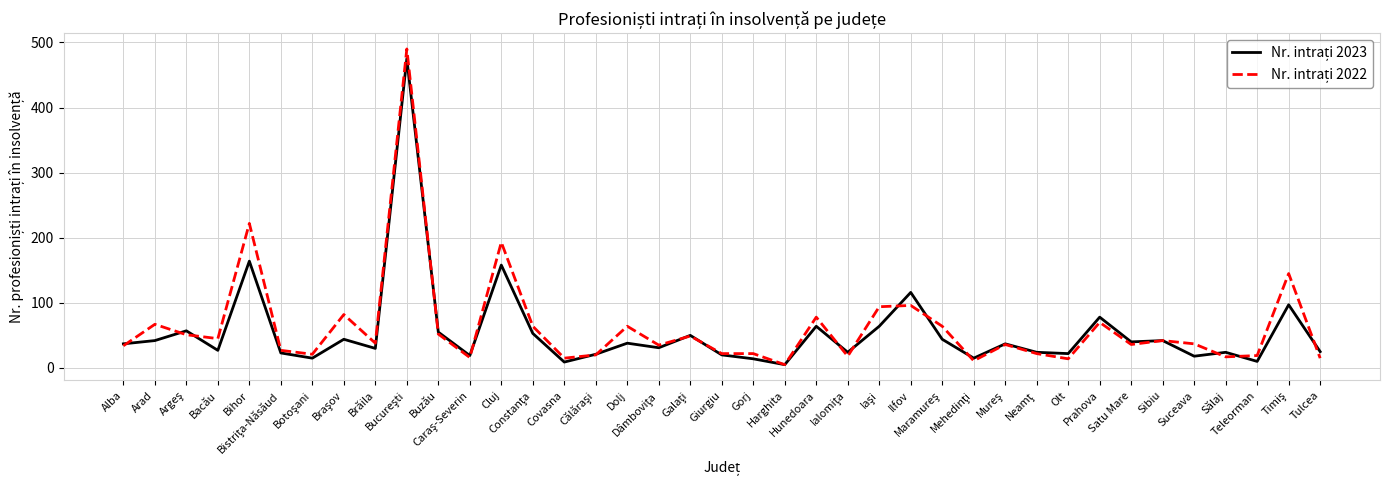

Is this an area chart (filled region under the line)?

No